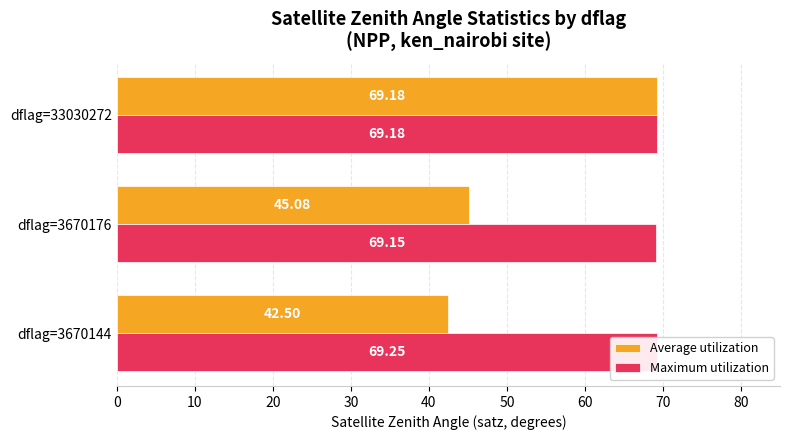

Is it true that Average utilization equals 36.4 at dflag=33030272?

False